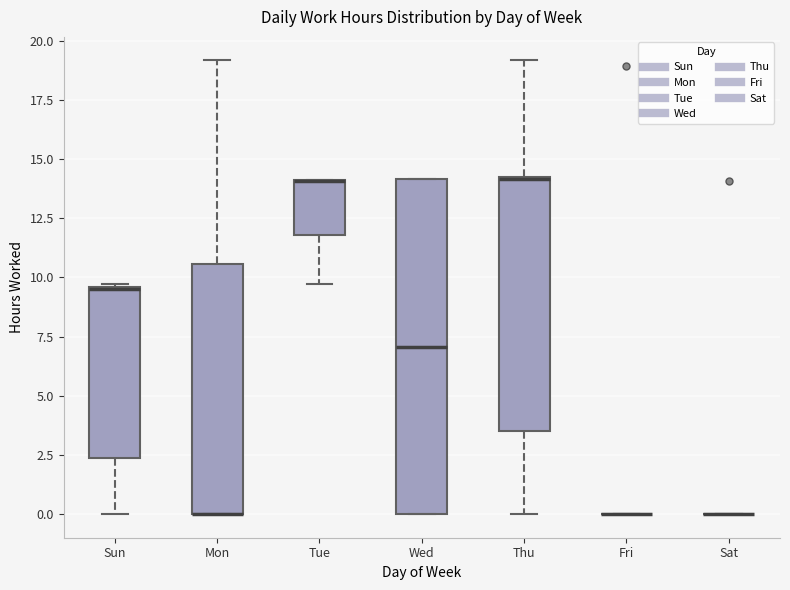

Which box is the tallest, from its lower edge to its upper edge?

Wed